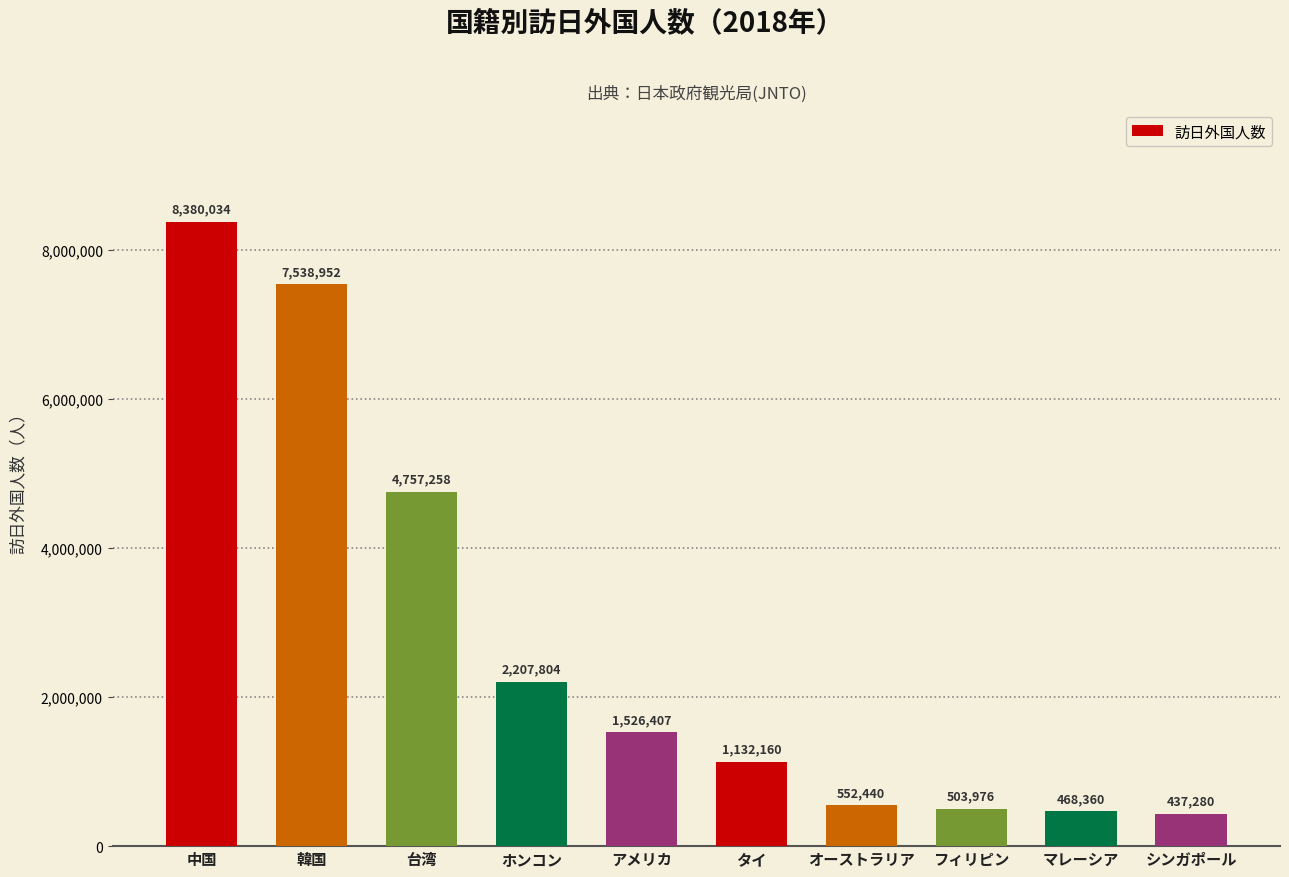

How many values are below 1526407?

5